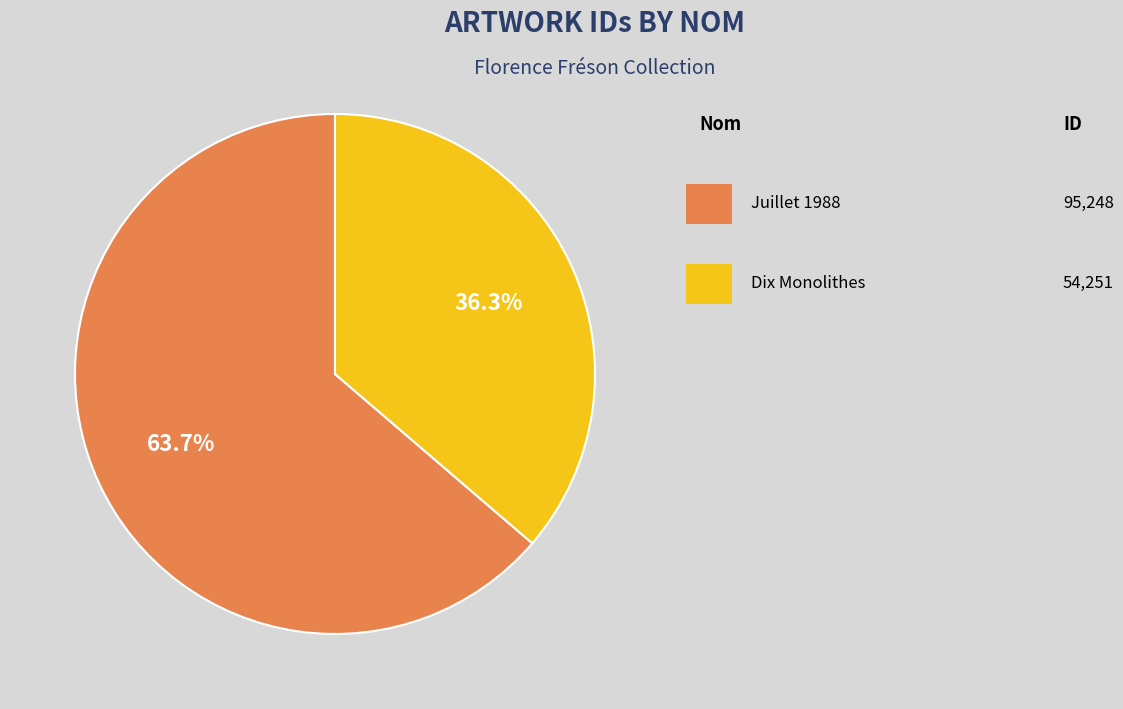

Is there any slice that represents more than half of the pie?

Yes